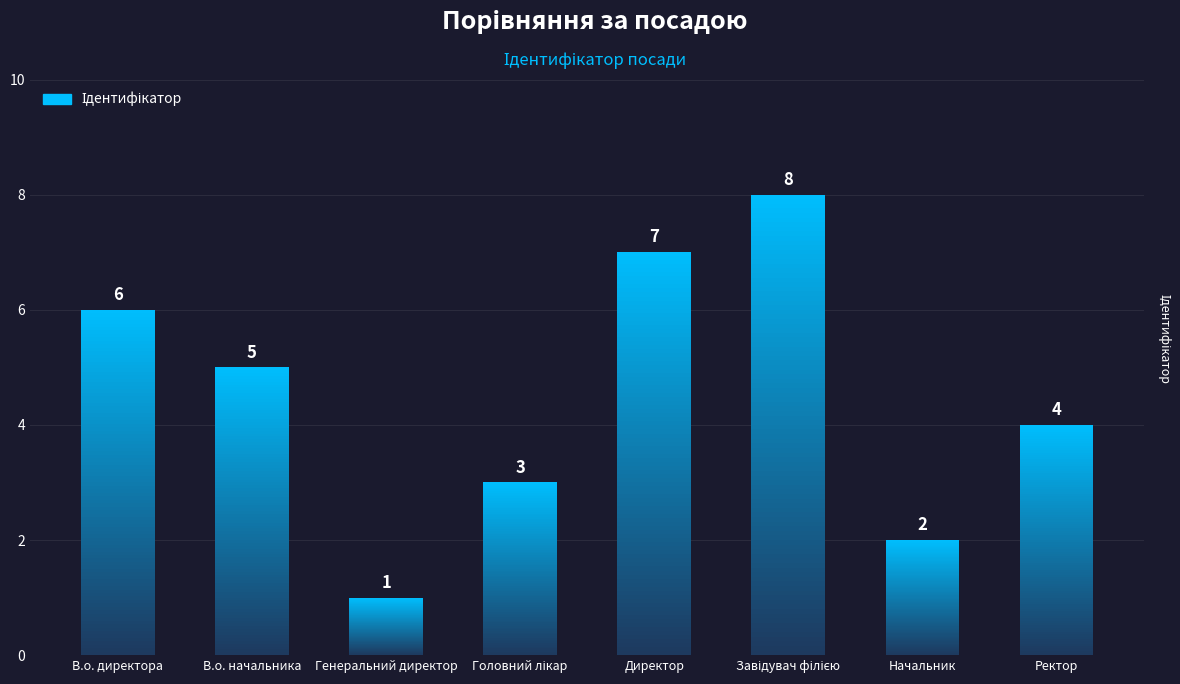

Reading right to left, what are all the values shown in this chart?

Ректор=4	Начальник=2	Завідувач філією=8	Директор=7	Головний лікар=3	Генеральний директор=1	В.о. начальника=5	В.о. директора=6